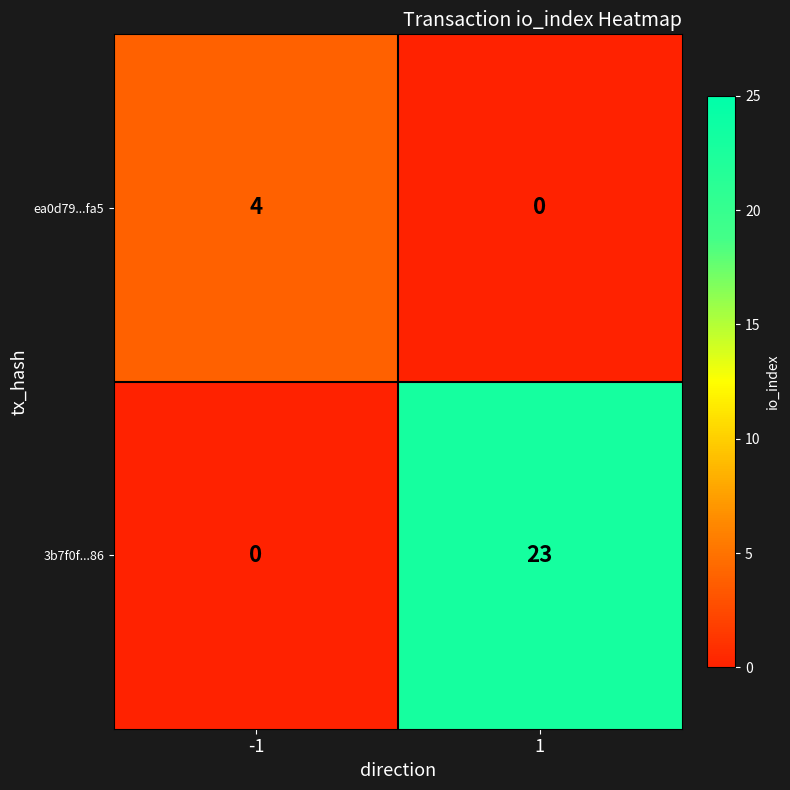

How many categories are shown in the chart?

2